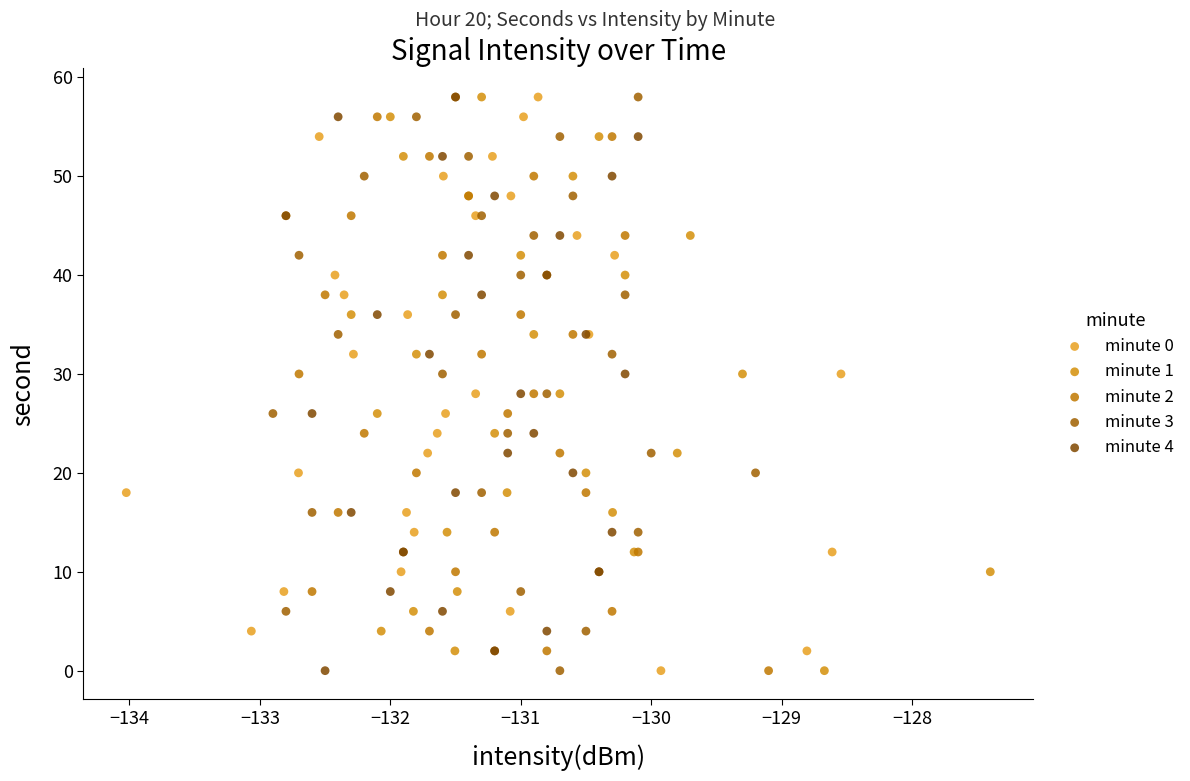

What are all the series names shown in the legend?

minute 0, minute 1, minute 2, minute 3, minute 4